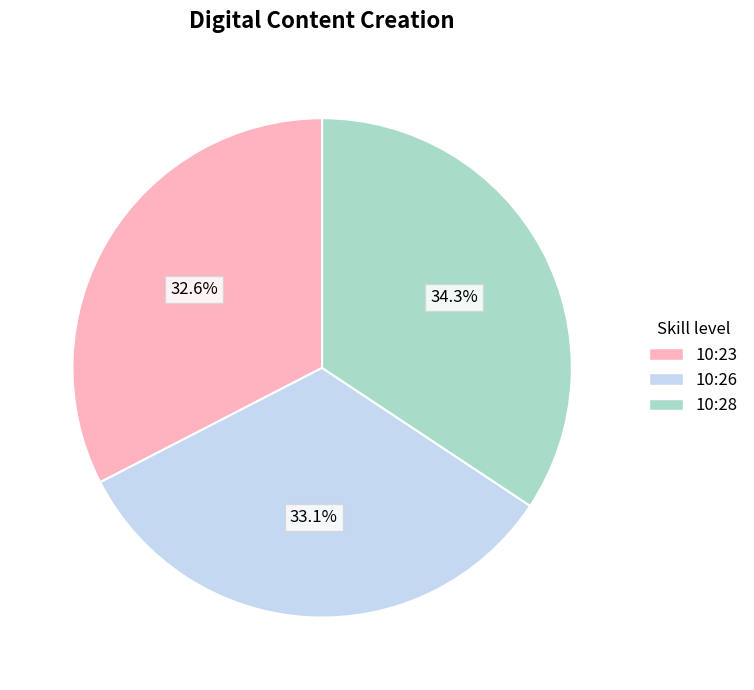

Approximately how many times larger is the value at 10:23 compared to 10:26?

1.0